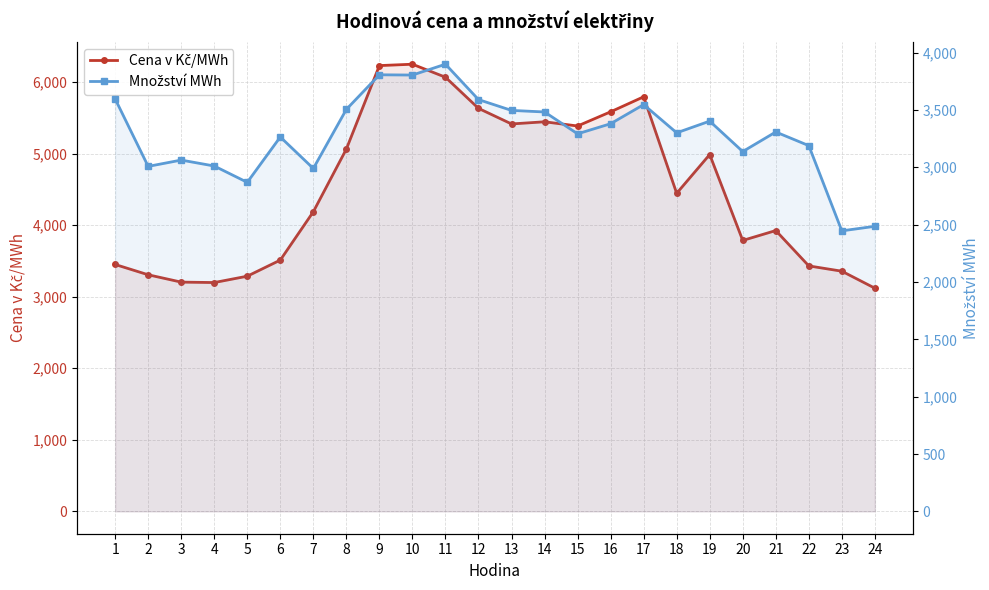

Which series has the largest total across all categories?

Cena v Kč/MWh